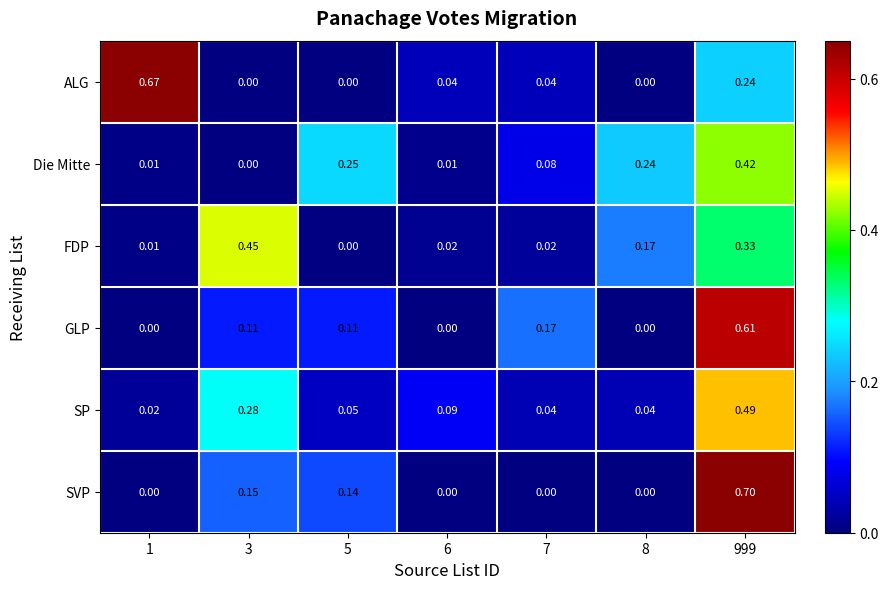

Rank the series by their maximum value, from highest to lowest.

SVP, ALG, GLP, SP, FDP, Die Mitte